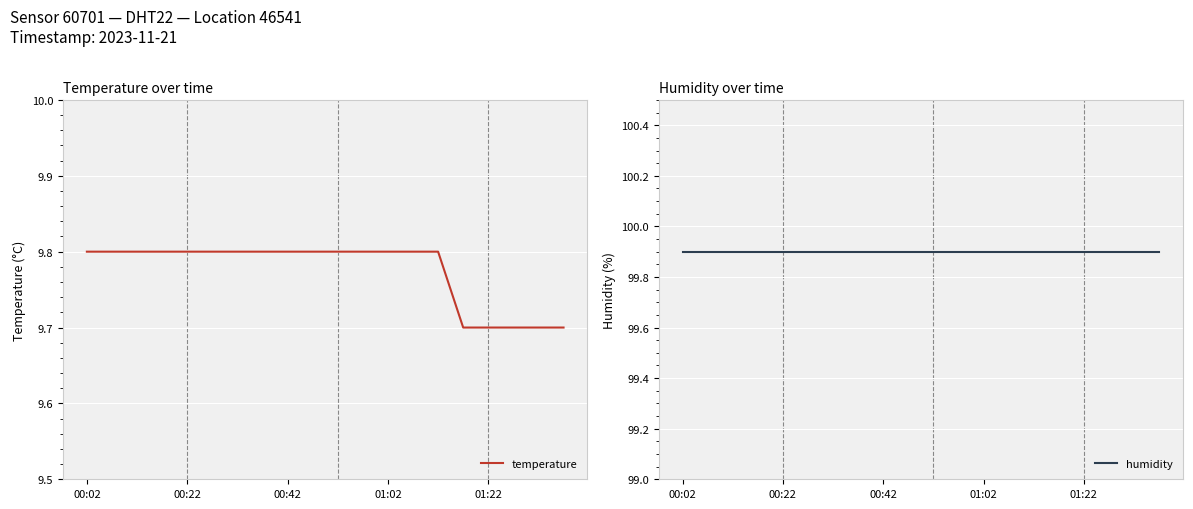

True or false: temperature has more than 1 interior local peaks.

False